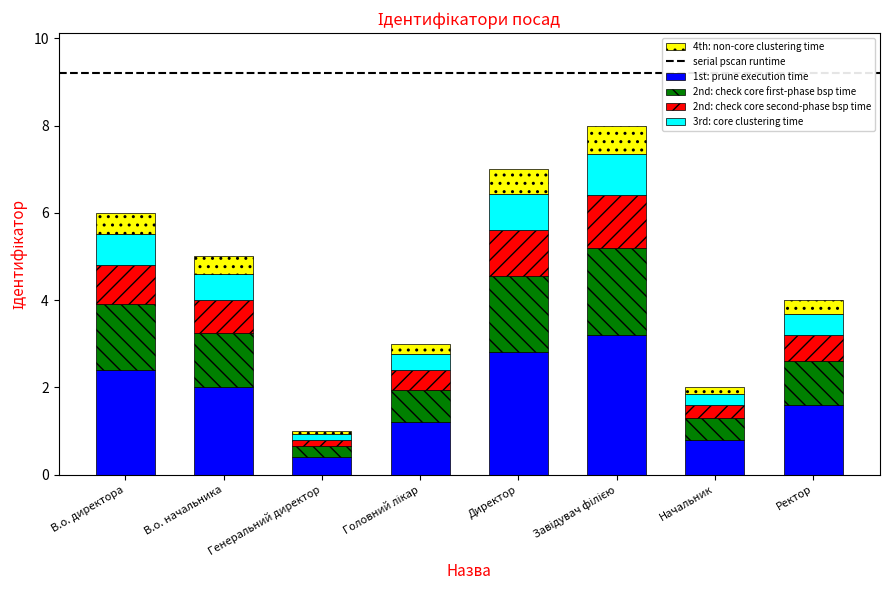

What is the difference between the maximum and second lowest values in the 1st: prune execution time series?

2.4